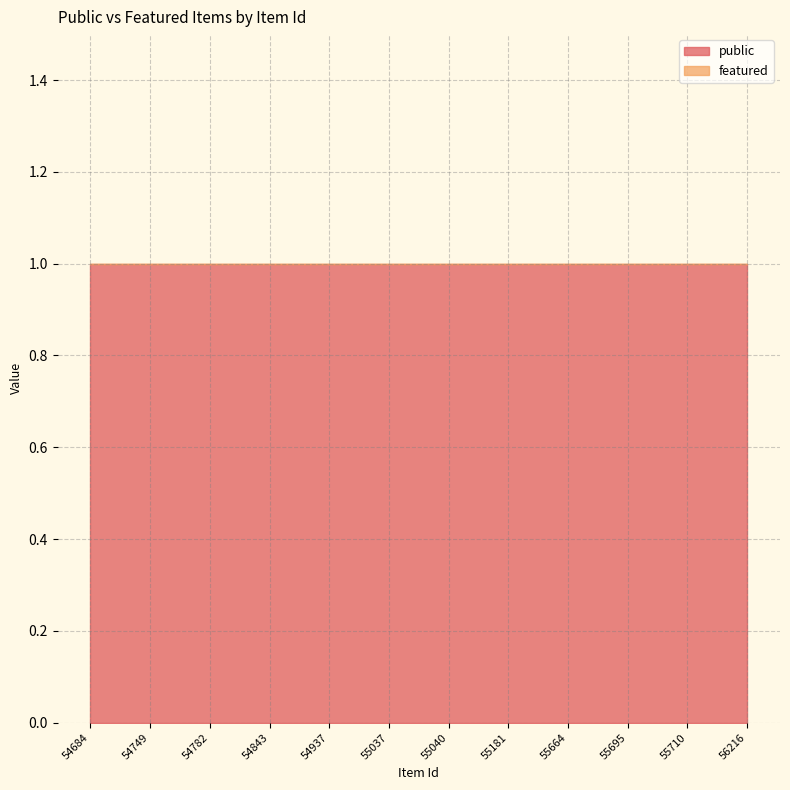

Where is featured nearest to the value 0?

54684